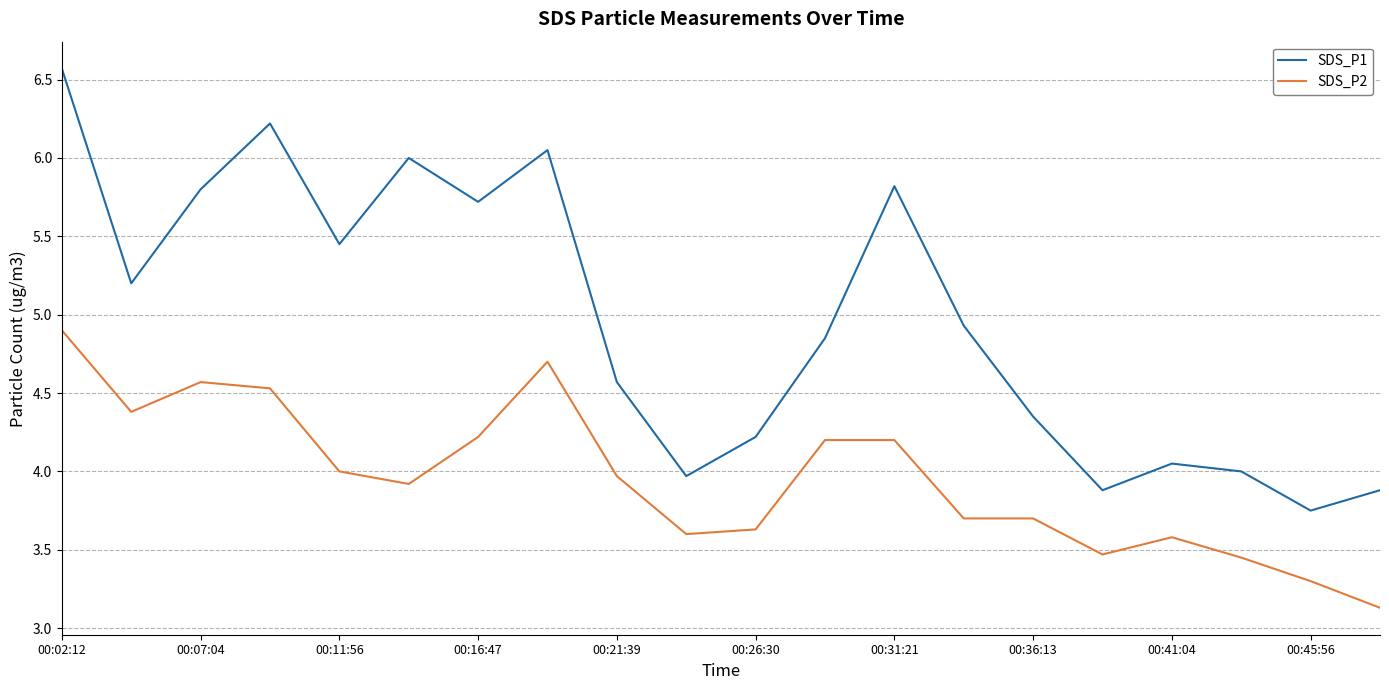

Which series has the largest range (max minus min)?

SDS_P1